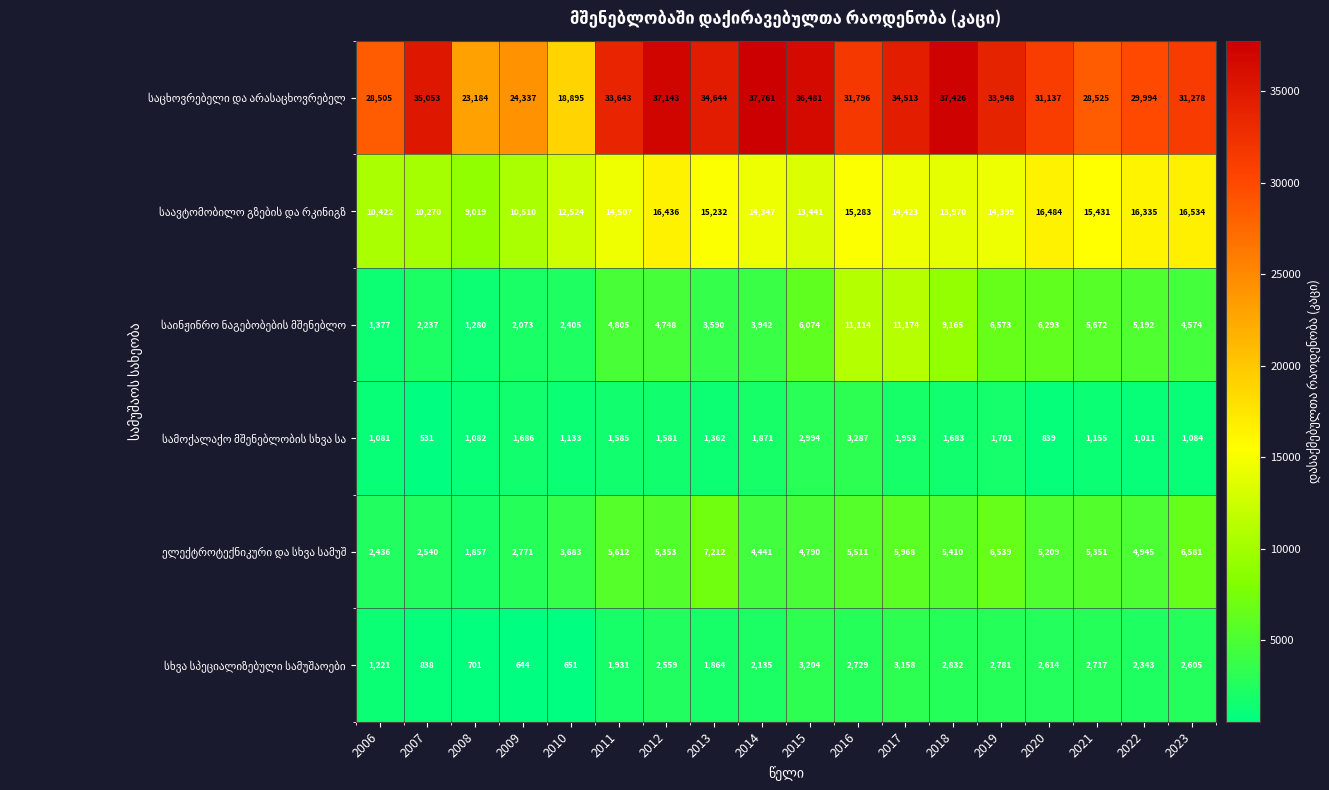

What is the difference between the highest and lowest values at 2010?

18244